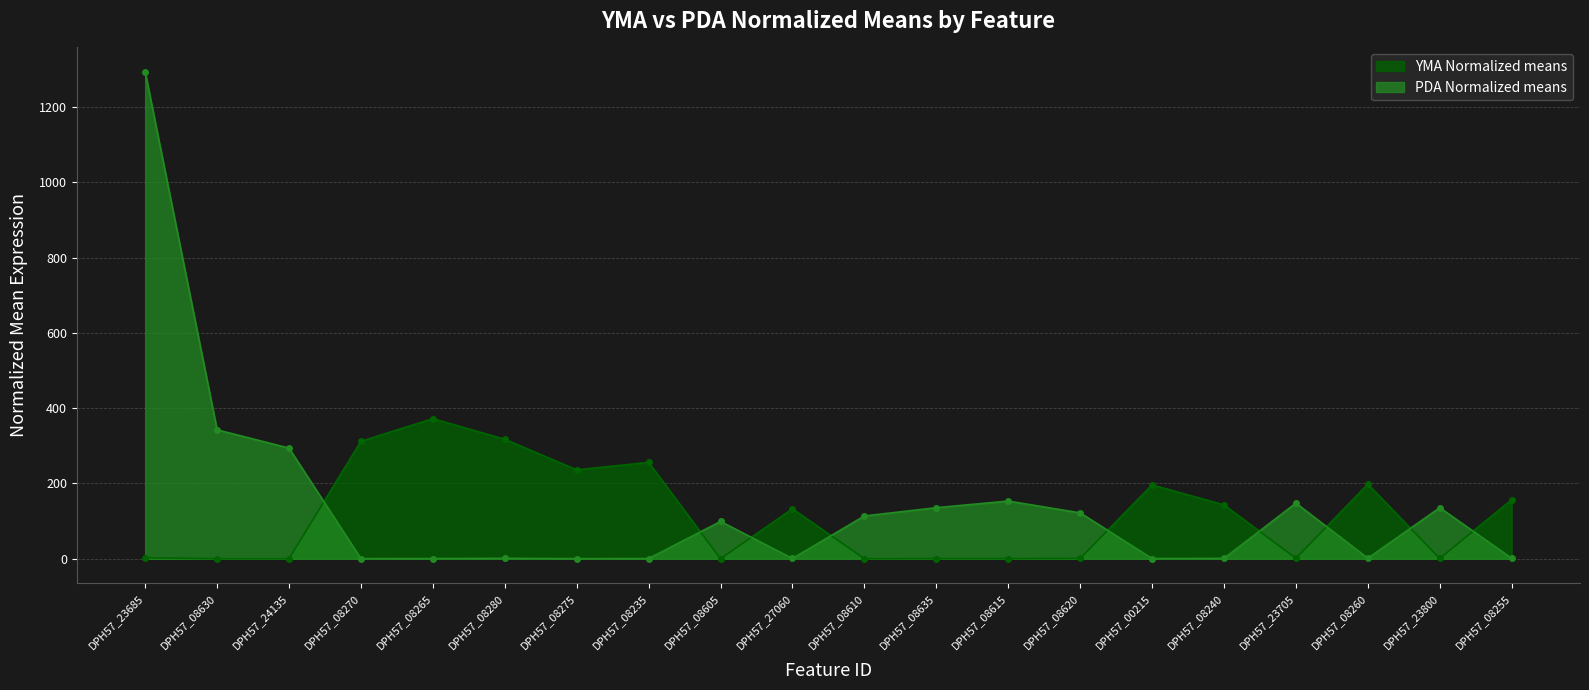

In PDA Normalized means, how many points are higher than both neighbors (excluding endpoints)?

5